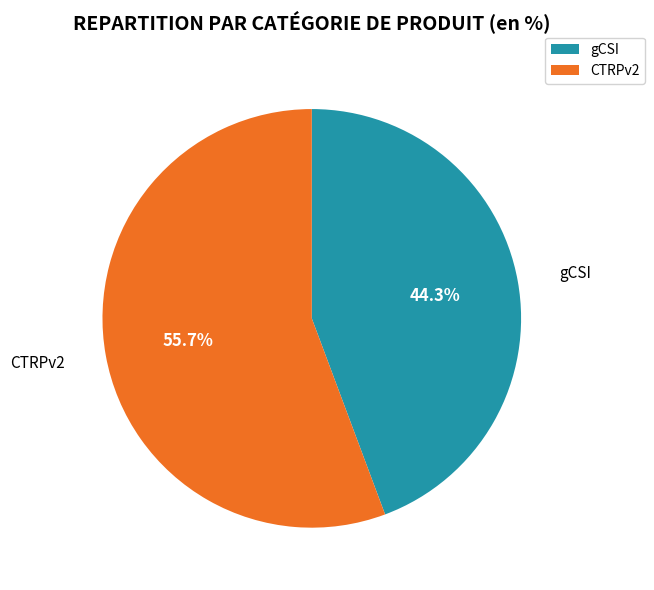

True or false: gCSI accounts for 44% of the total.

True